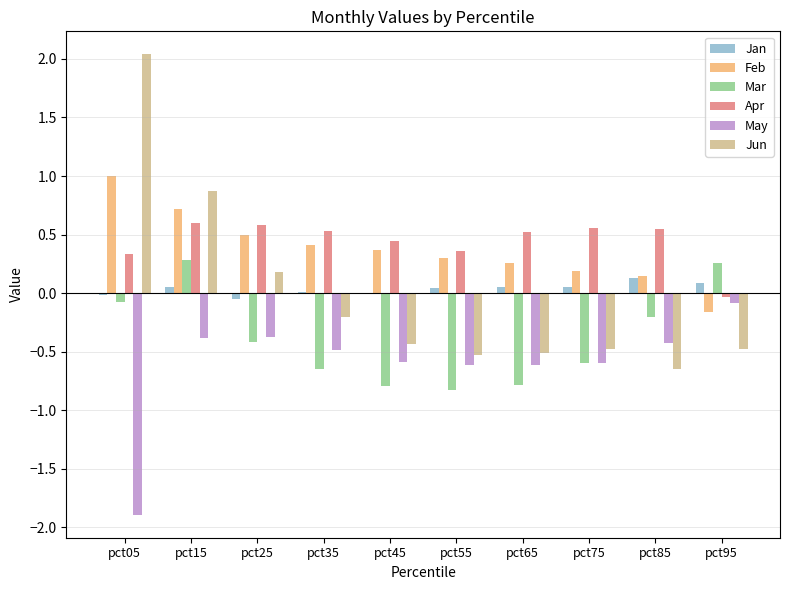

Is it true that Jan equals 0.1 at pct85?

True